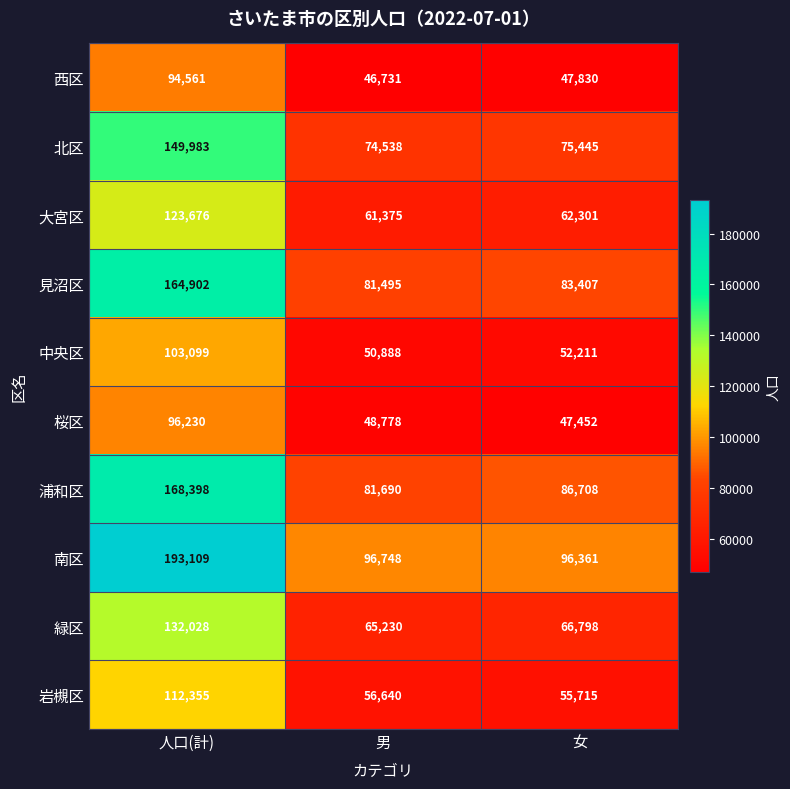

Is it true that 見沼区 equals 83407 at 女?

True